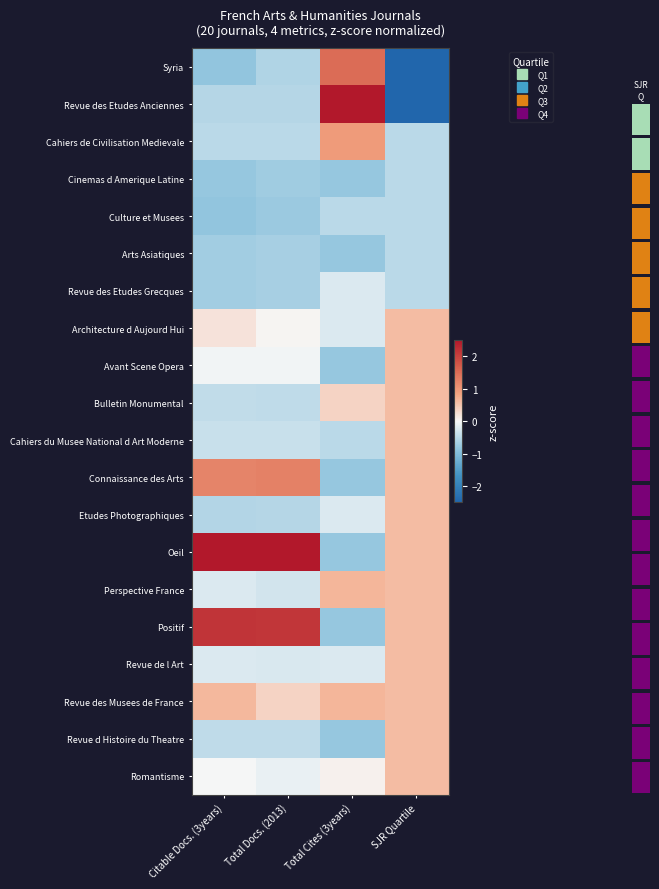

How many series are shown in this chart?

20